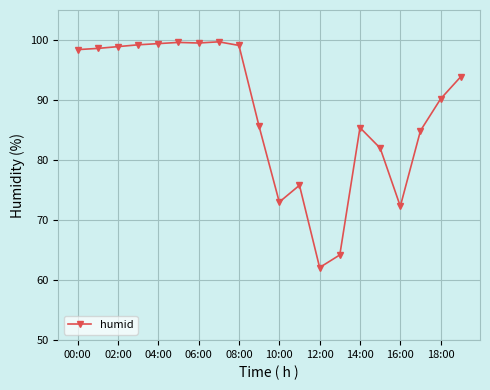

What is the difference between the maximum and minimum values?

37.6